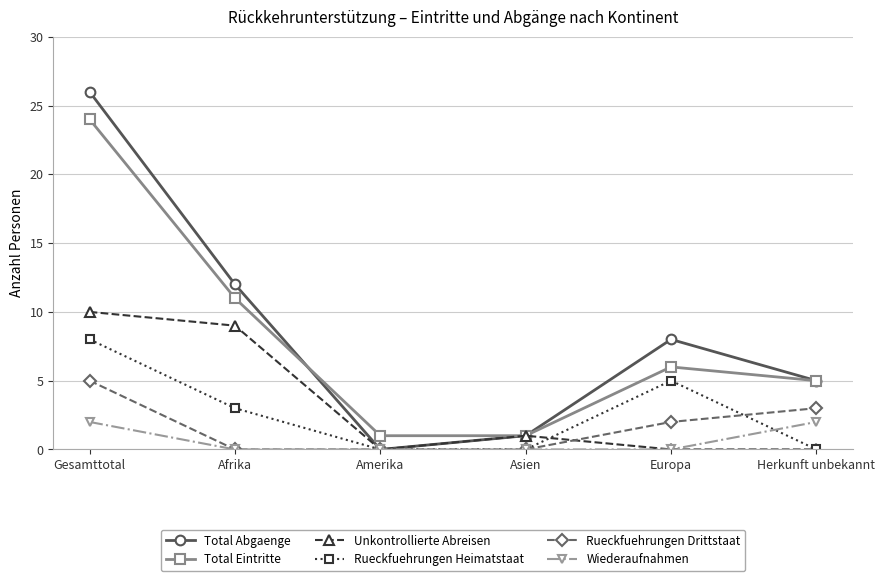

What is the value of the Unkontrollierte Abreisen point at the 2nd from the left?

9